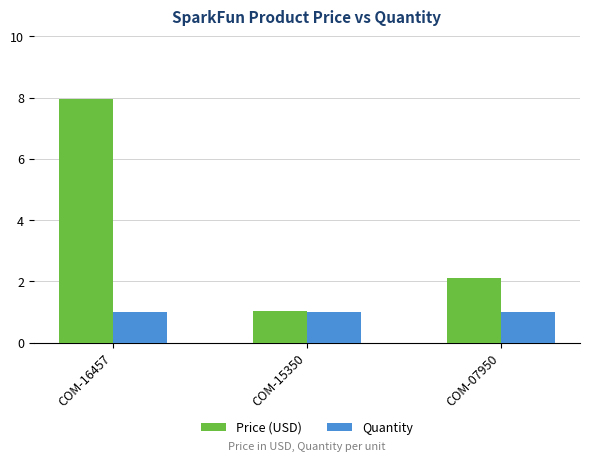

What is the maximum value for Quantity?

1.0